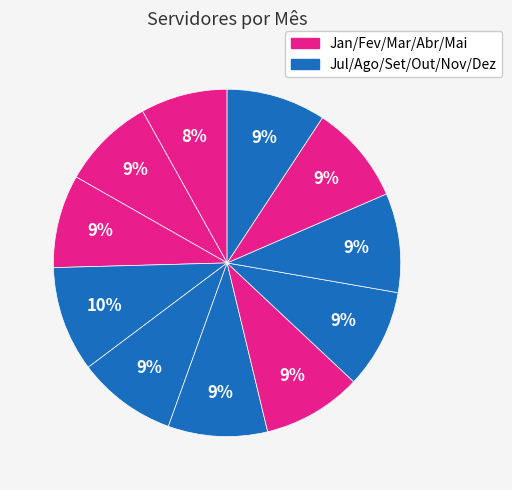

Count the number of slices in the pie.

11